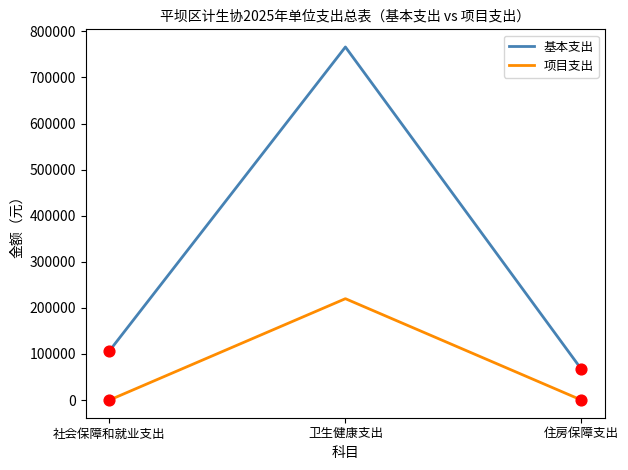

At how many categories does at least one series exceed 204769?

1